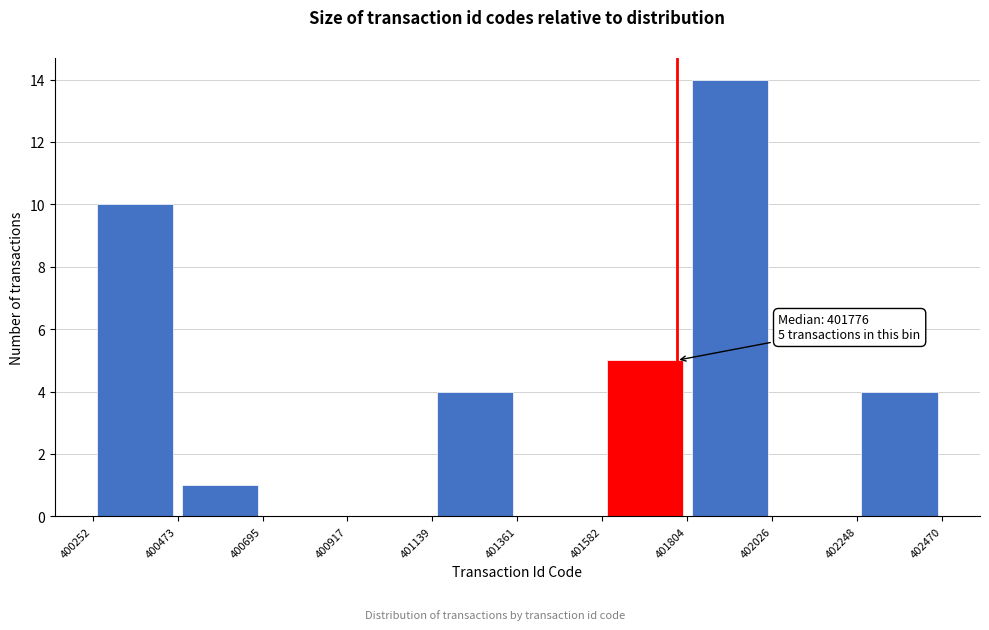

Which range on the x-axis has the tallest bar?

401804 to 402026